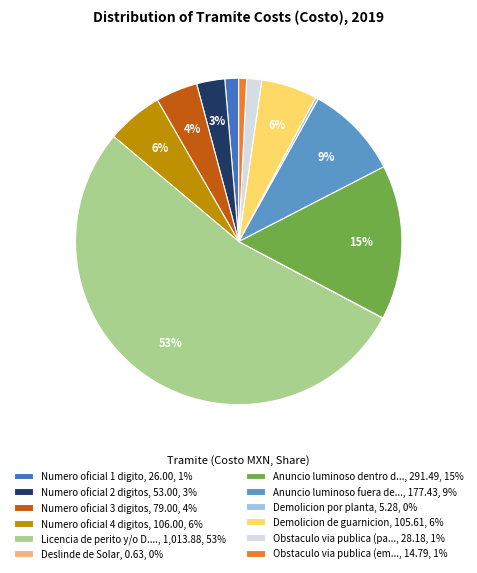

Is there any slice that represents more than half of the pie?

Yes